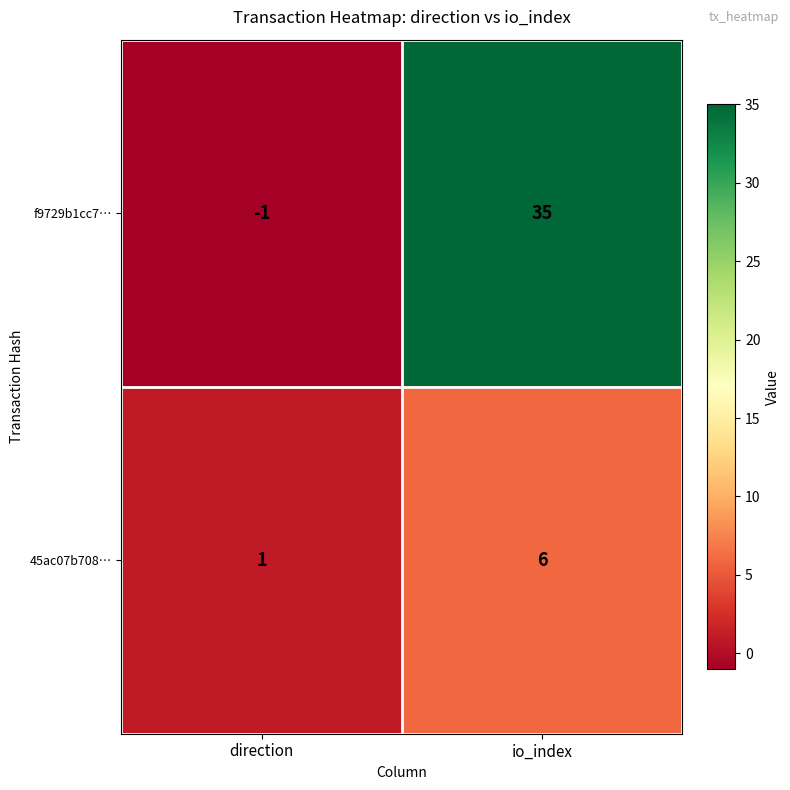

At which category is the sum across all series the highest?

io_index